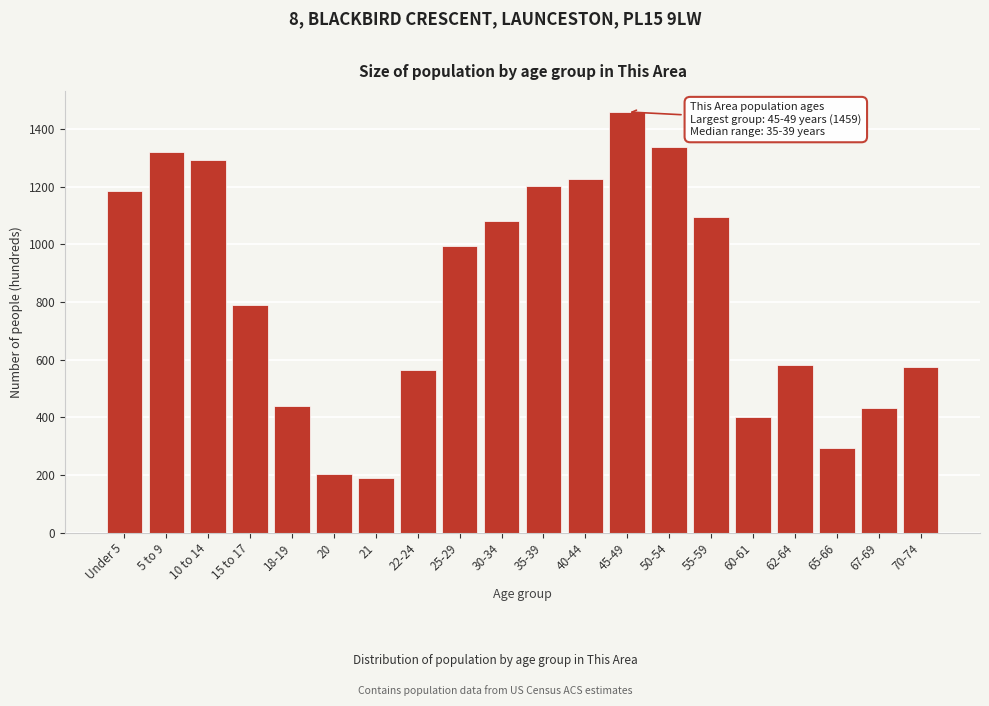

Reading right to left, what are all the values shown in this chart?

70-74=574	67-69=434	65-66=294	62-64=581	60-61=401	55-59=1096	50-54=1336	45-49=1459	40-44=1227	35-39=1202	30-34=1081	25-29=995	22-24=565	21=191	20=205	18-19=441	15 to 17=790	10 to 14=1292	5 to 9=1320	Under 5=1185